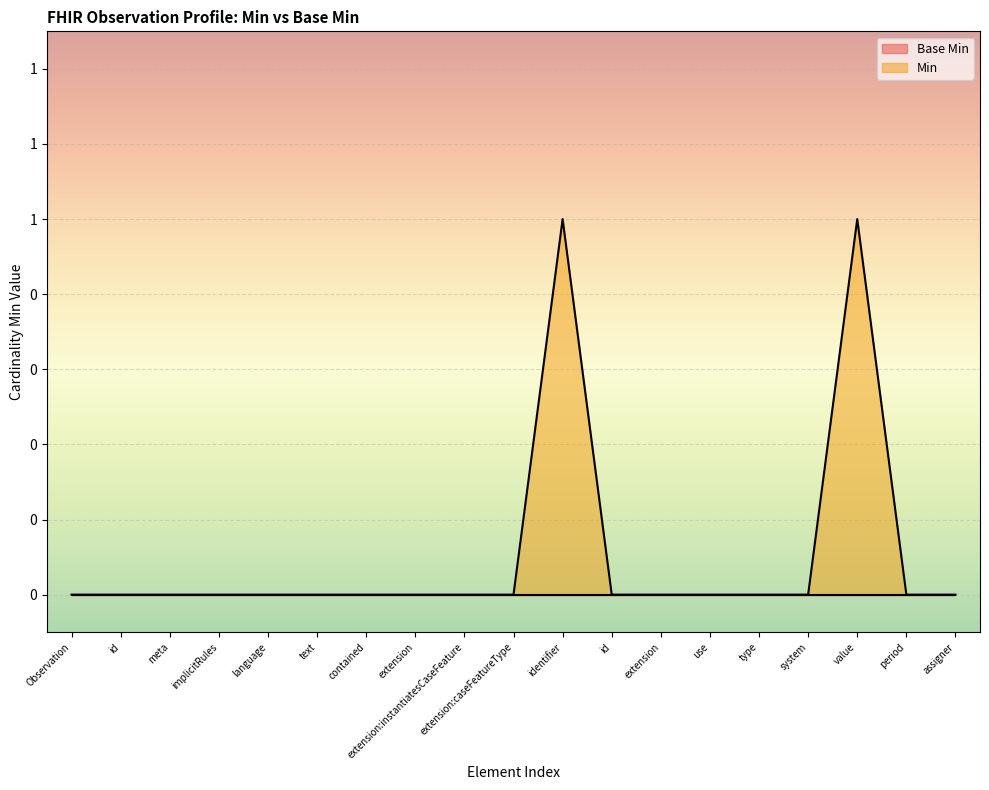

How many values are between 0 and 1?

19